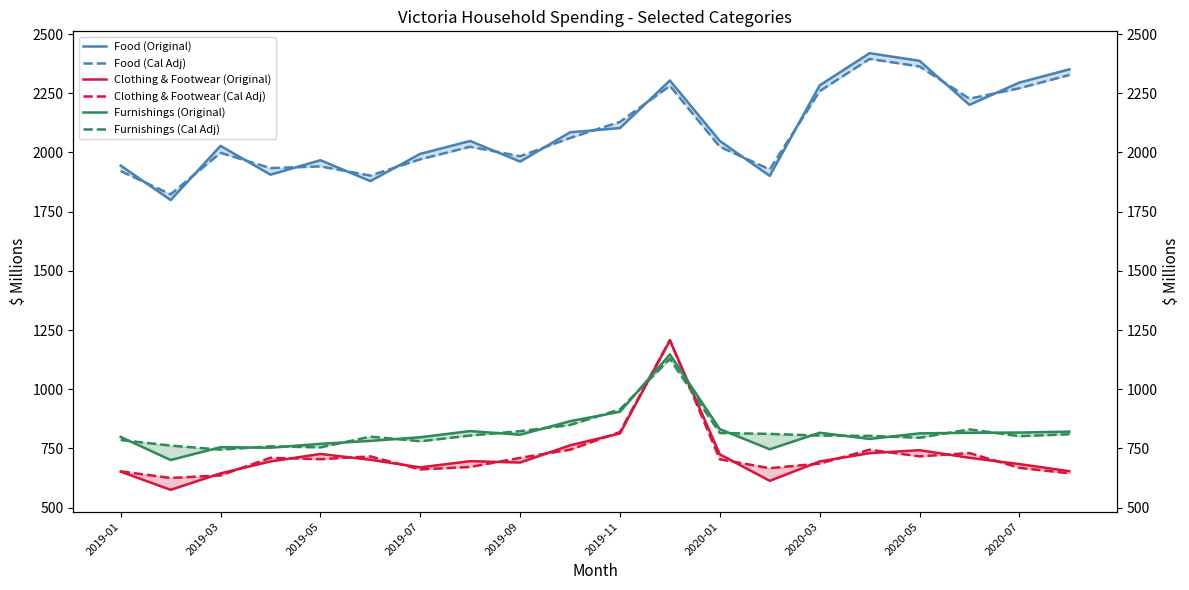

What is the difference between the Clothing & Footwear (Original) values at 2020-07 and 2019-01?

32.0